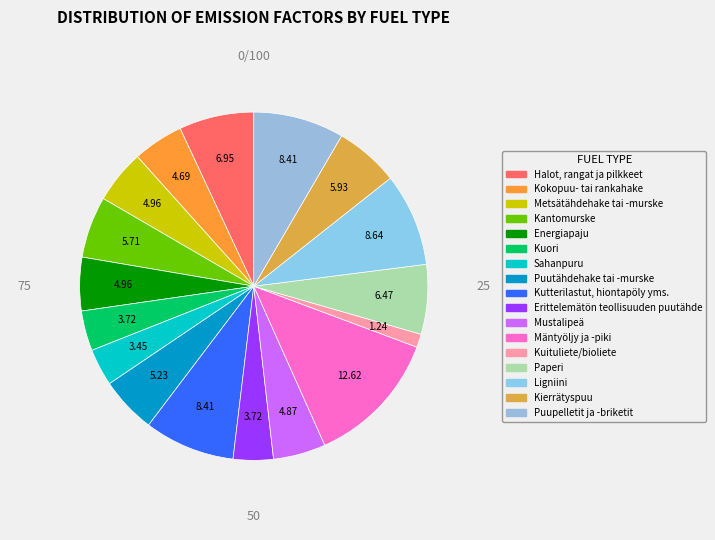

Is the sum of Kuori and Halot, rangat ja pilkkeet greater than half?

No